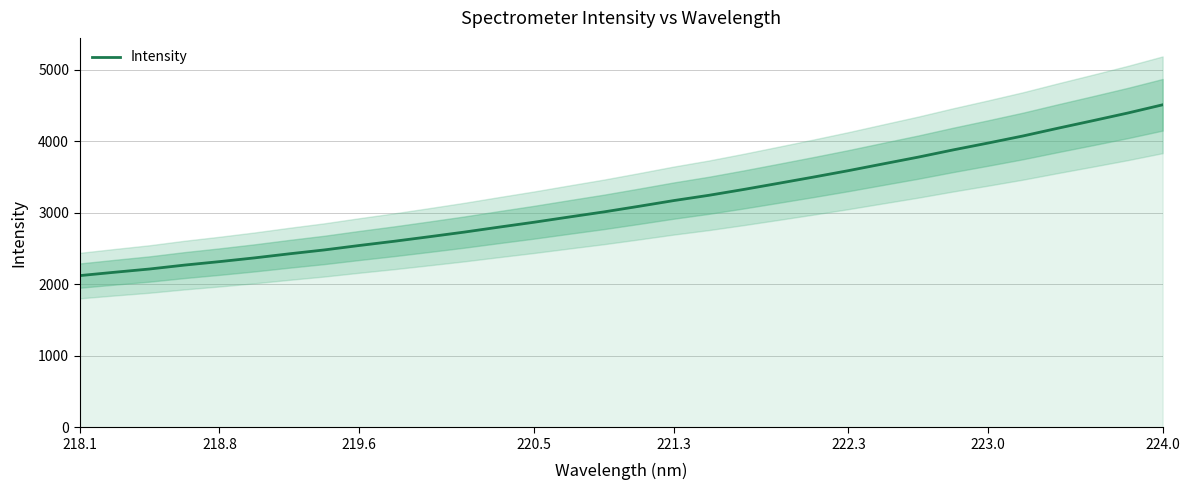

Is it true that Intensity equals 2541.5 at 219.6?

True